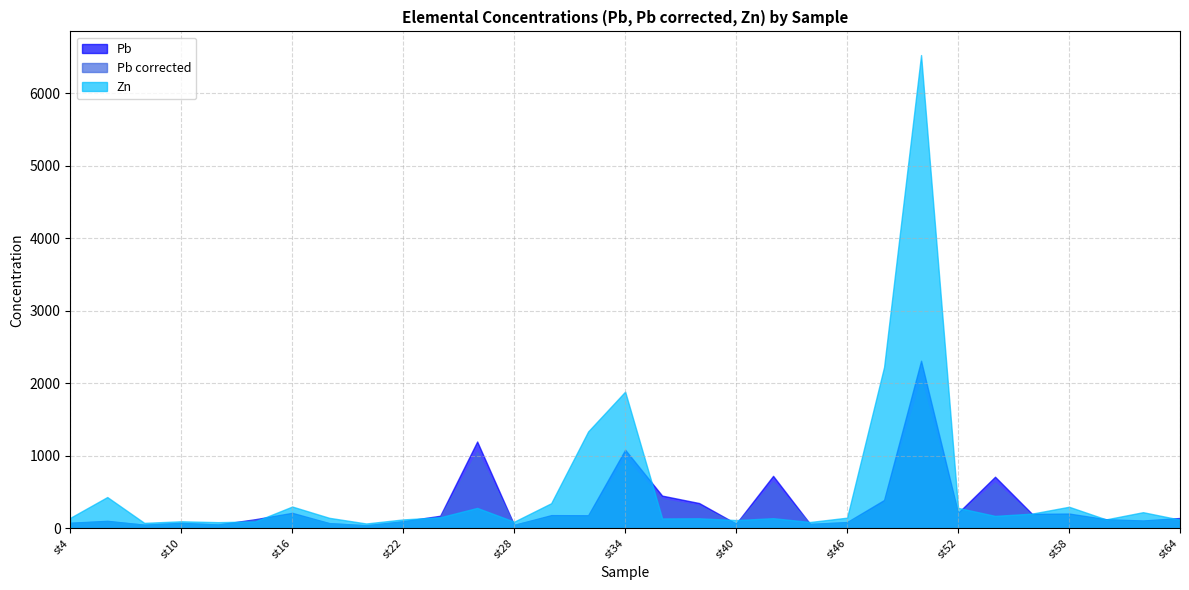

Read the Zn value at st16.

297.6